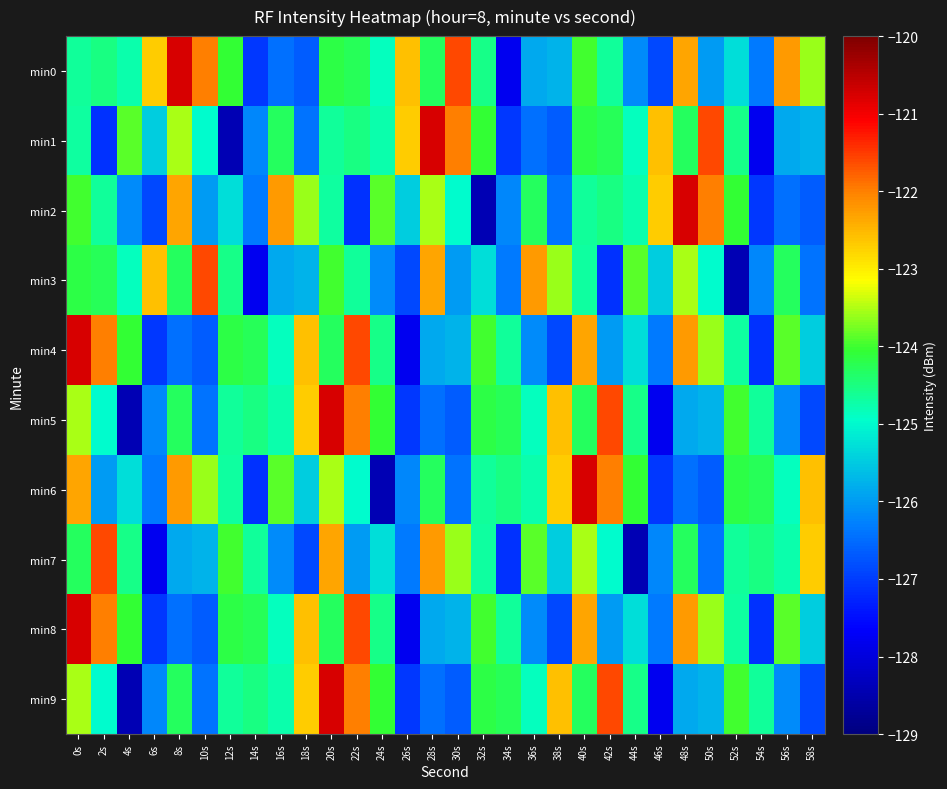

At how many categories does at least one series exceed -127?

30